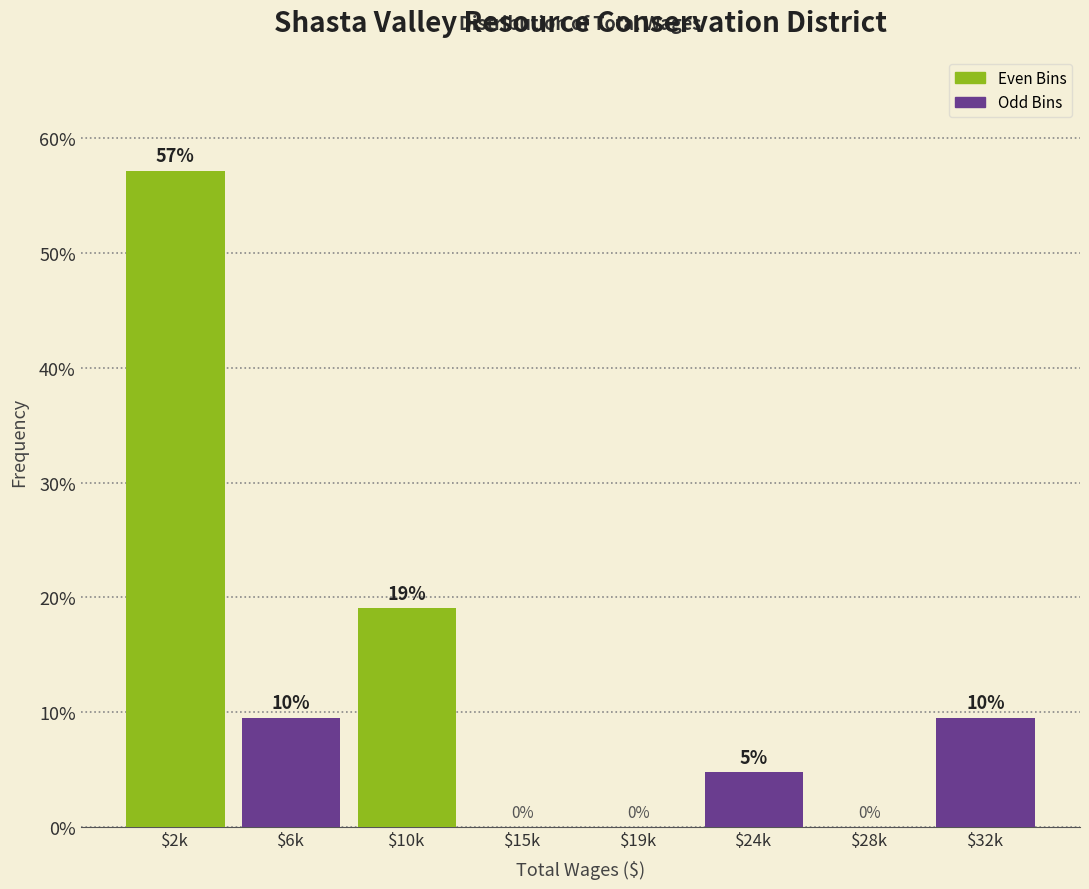

The chart shows a value of 19.0 at $10k. True or false?

True